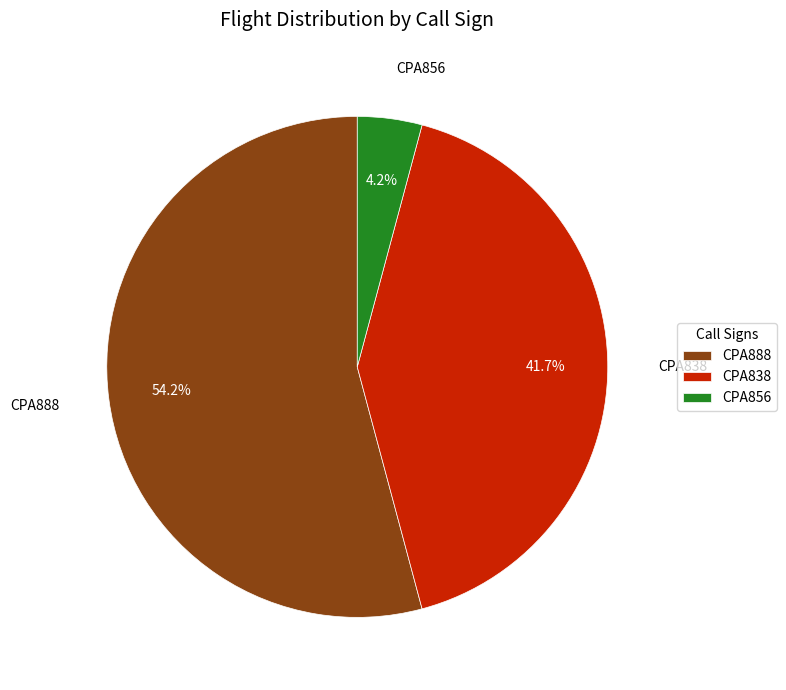

What percentage is NOT represented by CPA838?

58.3%